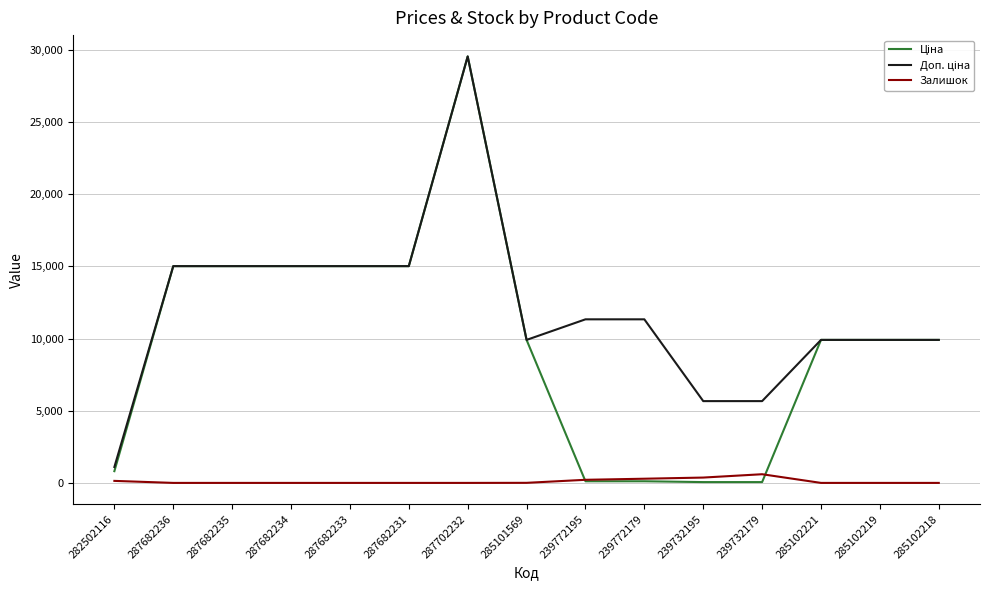

How many categories are shown in the chart?

15